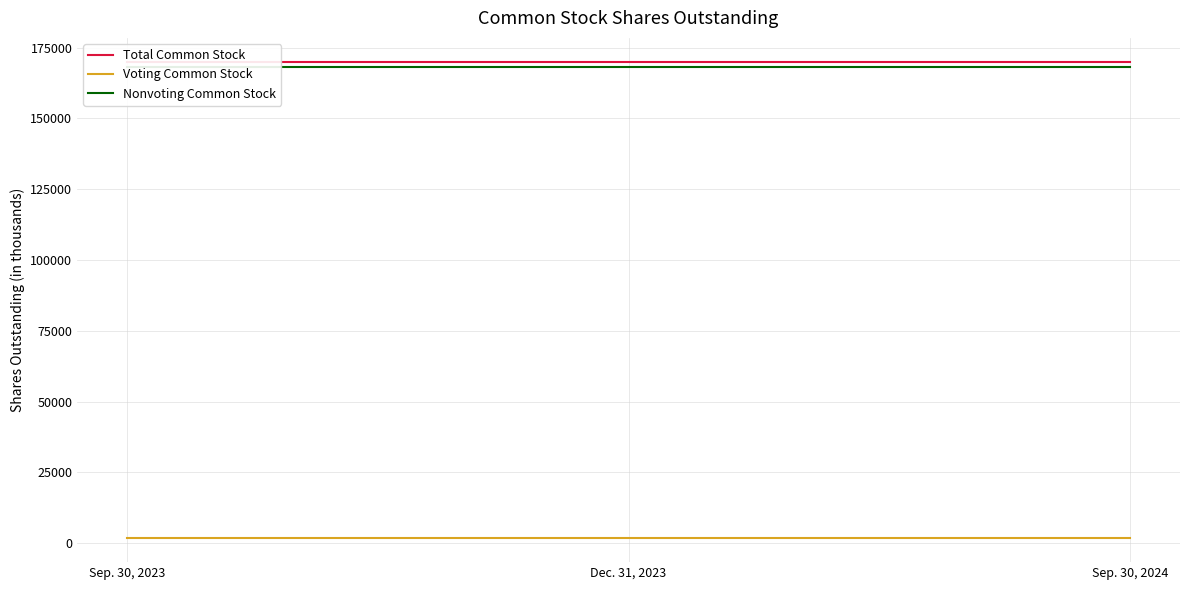

What is the sum of the Total Common Stock values at Sep. 30, 2024 and Dec. 31, 2023?

340000